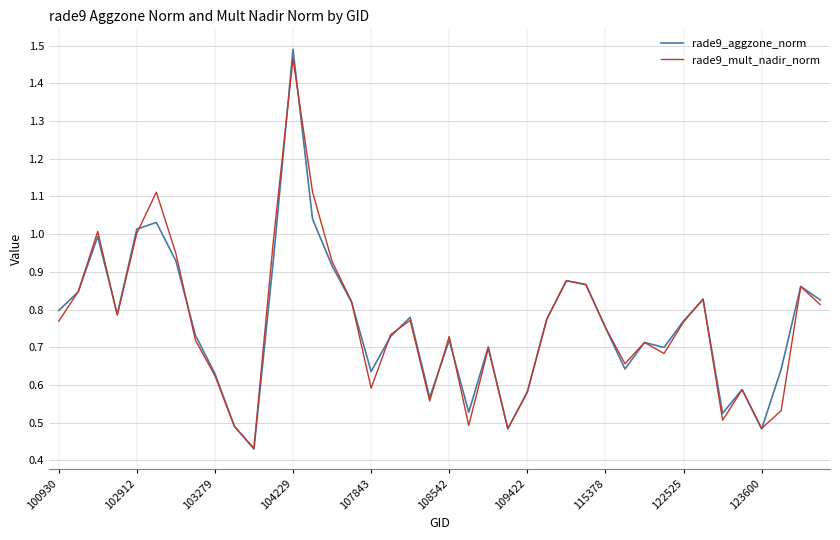

Which series has the widest spread of values?

rade9_aggzone_norm